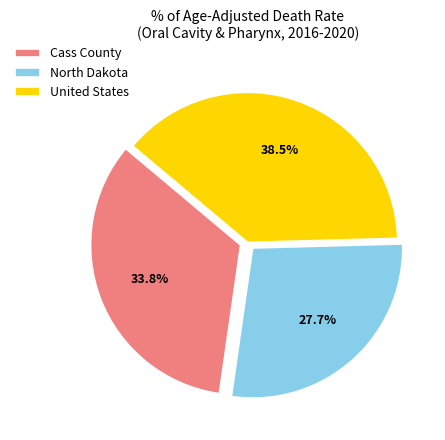

To the nearest percent, what is the difference between the largest and smallest slice percentages?

11%